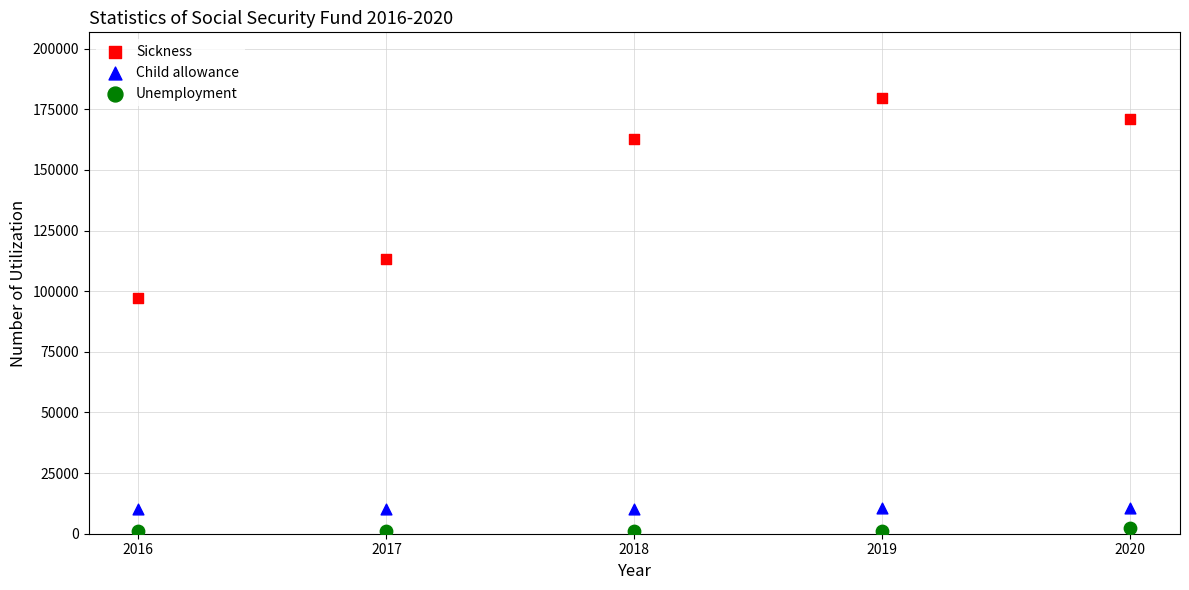

Across all series, what Y value is closest to 90350?

97271